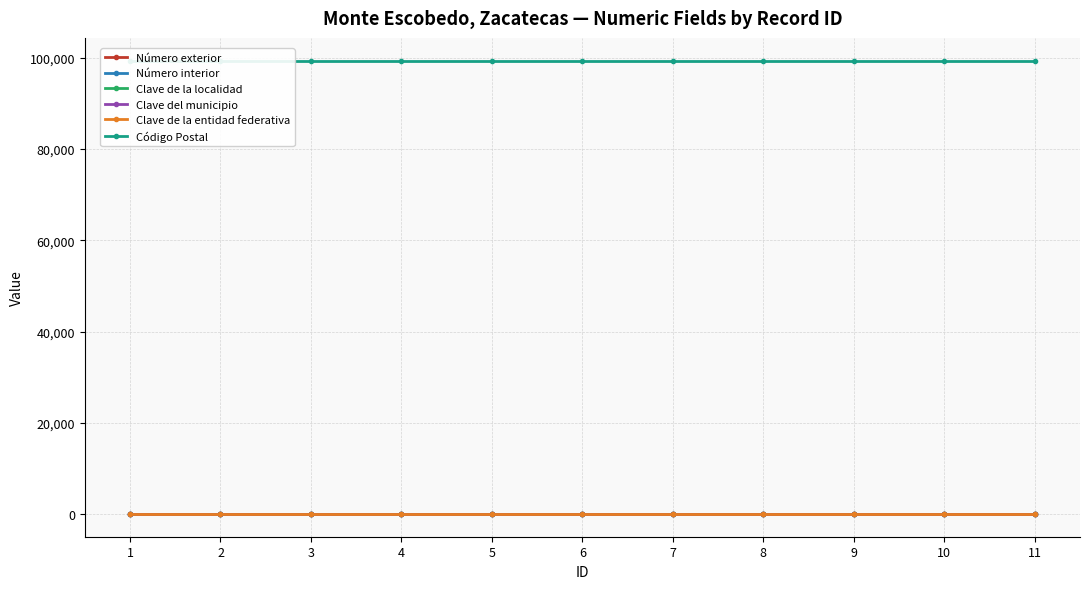

The value of Número exterior at 7 is 33. True or false?

True